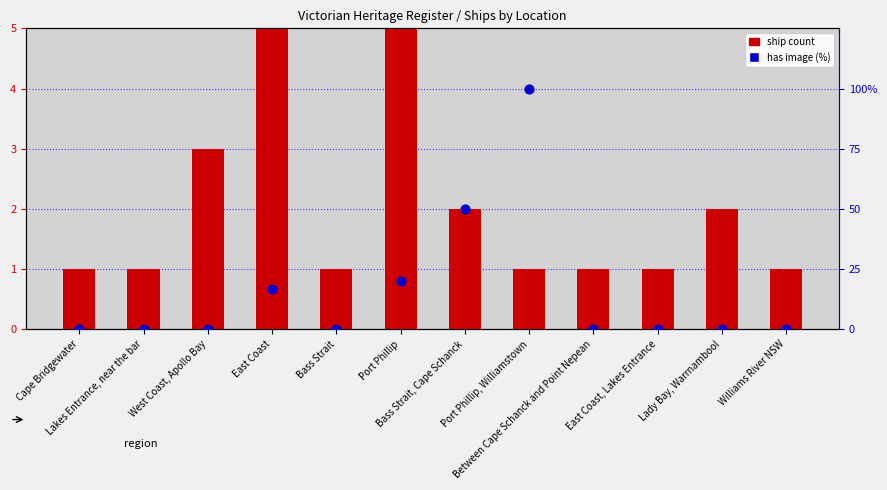

Which series contains the lowest Y value?

has image (%)